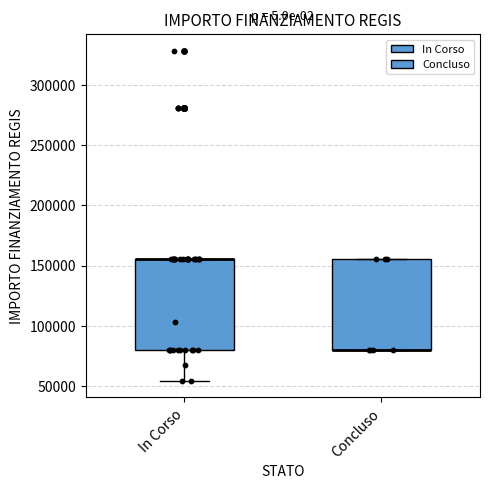

Reading left to right, transcribe this box plot: for each box, give where its median line is, the range the box spans, and where its two whiskers end, as read against the y-axis. The values are not printed on the chart, so give them approximately, as read against the axis.

In Corso: median 155000 (drawn on the box's upper edge), box 80000 to 155000, whiskers 55000 to 155000
Concluso: median 80000 (drawn on the box's lower edge), box 80000 to 155000, whiskers 80000 to 155000